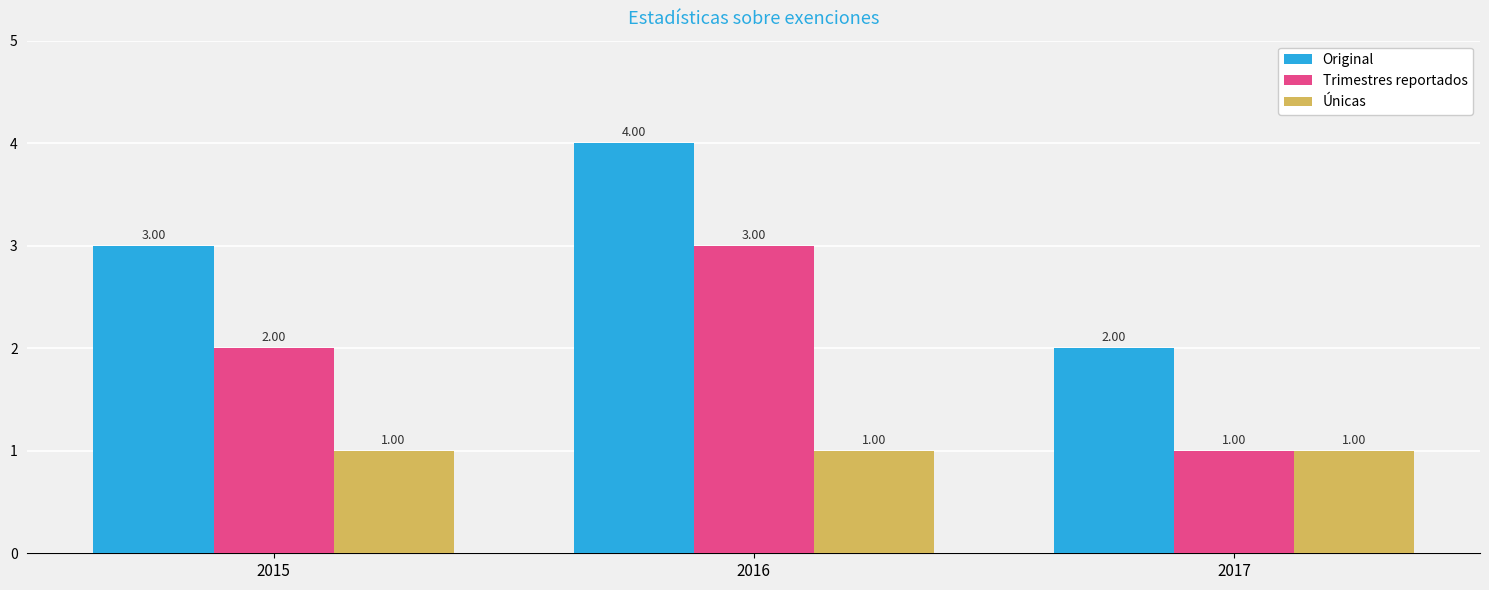

How many groups of bars are there?

3